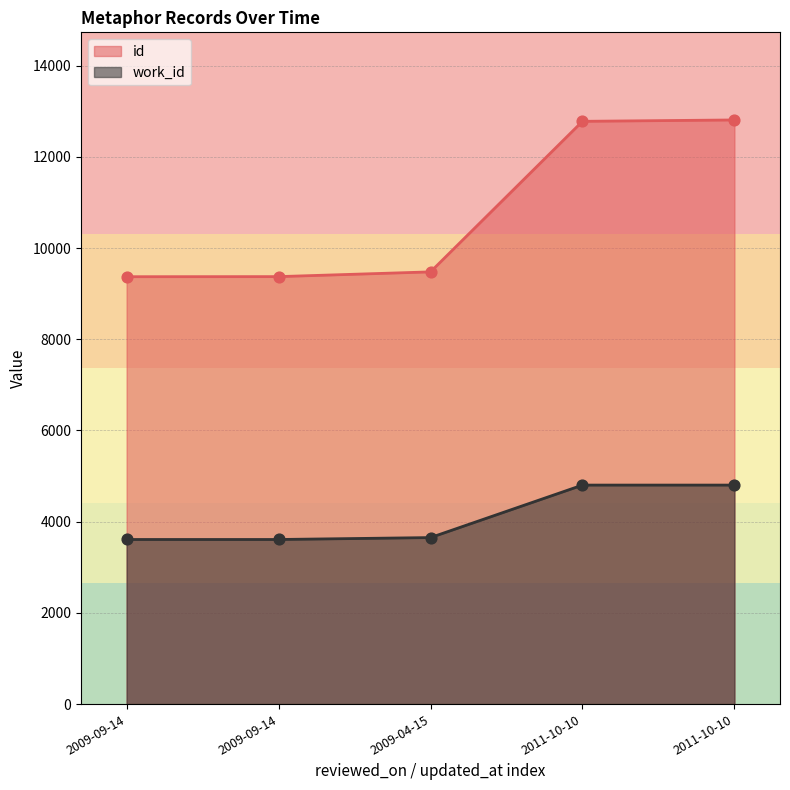

Which series reaches the minimum Y coordinate?

work_id